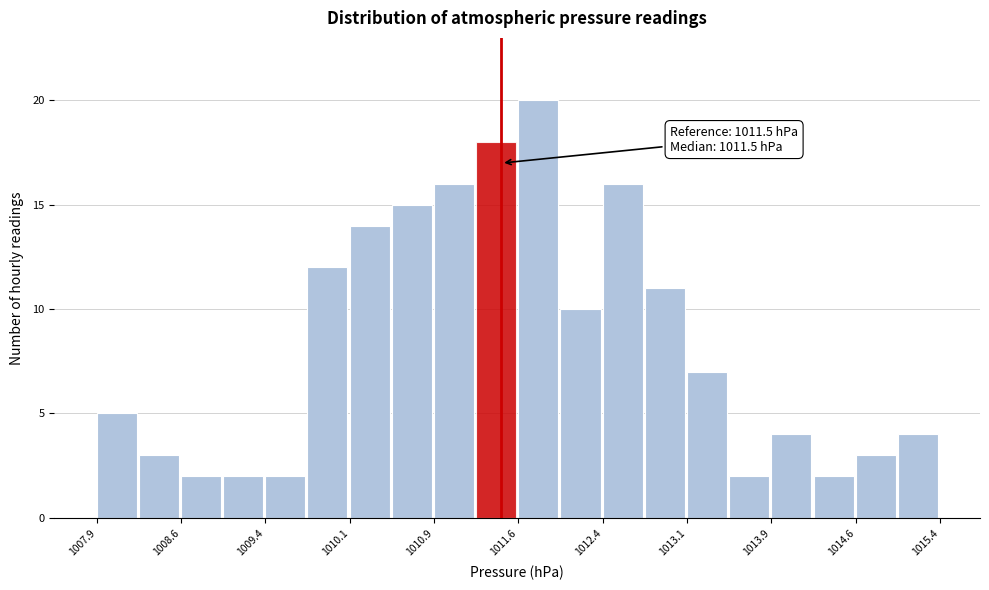

Read against the x-axis, roughly where is the centre of the tallest bar?

1011.8